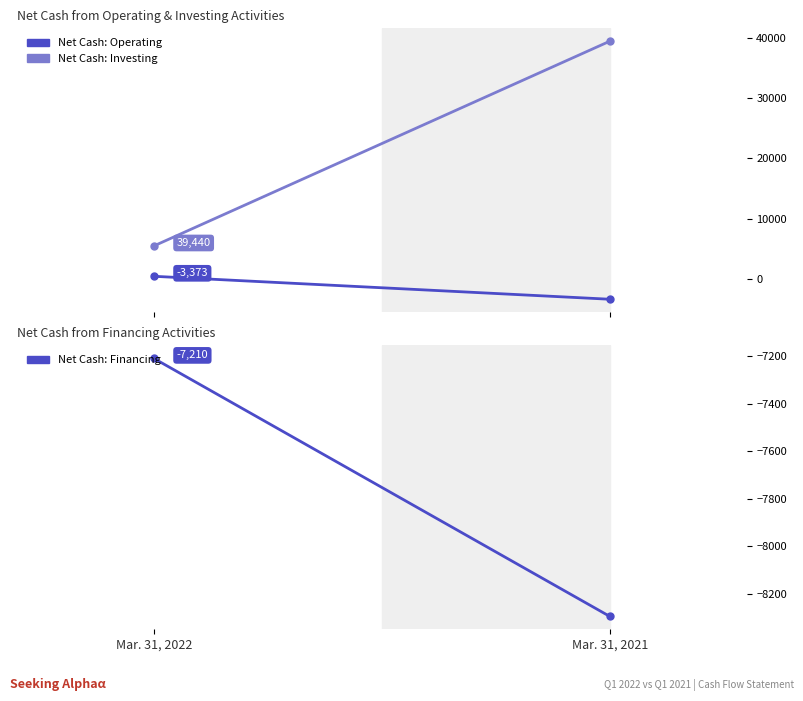

What is the sum of all Net Cash from Investing Activities values?

44906